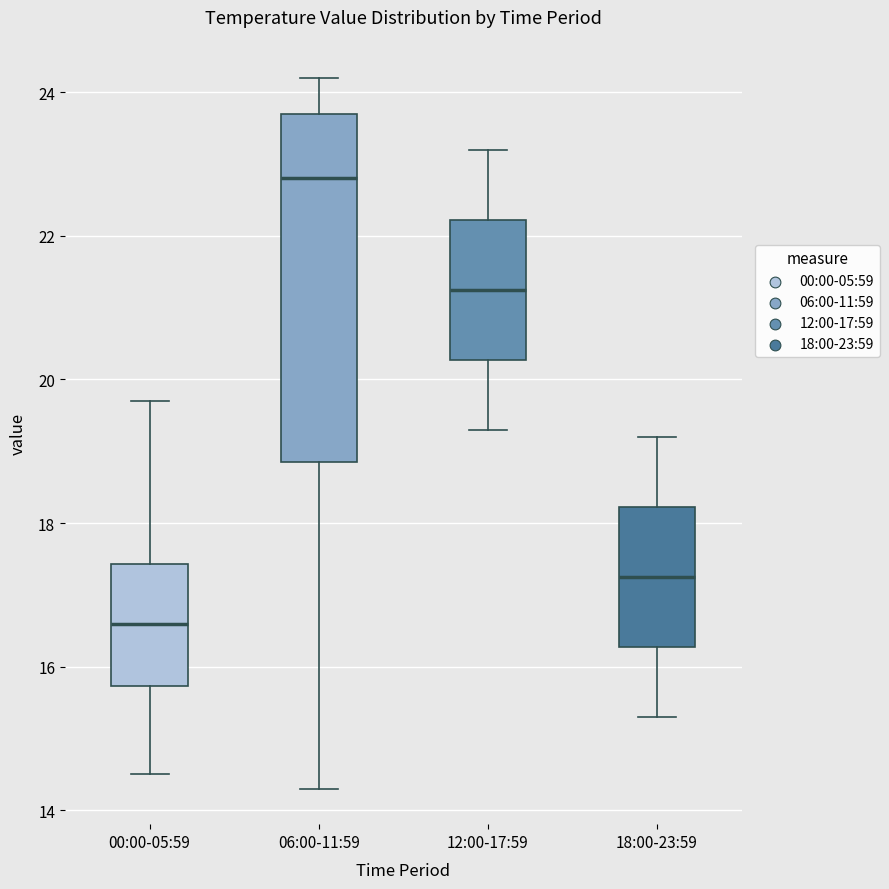

Reading left to right, read every box against the y-axis: the position of its median line, the range the box covers, and the ends of its whiskers. The values are not printed on the chart, so give them approximately, as read against the axis.

00:00-05:59: median 16.6, box 15.8 to 17.4, whiskers 14.6 to 19.8
06:00-11:59: median 22.8, box 18.8 to 23.8, whiskers 14.4 to 24.2
12:00-17:59: median 21.2, box 20.2 to 22.2, whiskers 19.4 to 23.2
18:00-23:59: median 17.2, box 16.2 to 18.2, whiskers 15.4 to 19.2